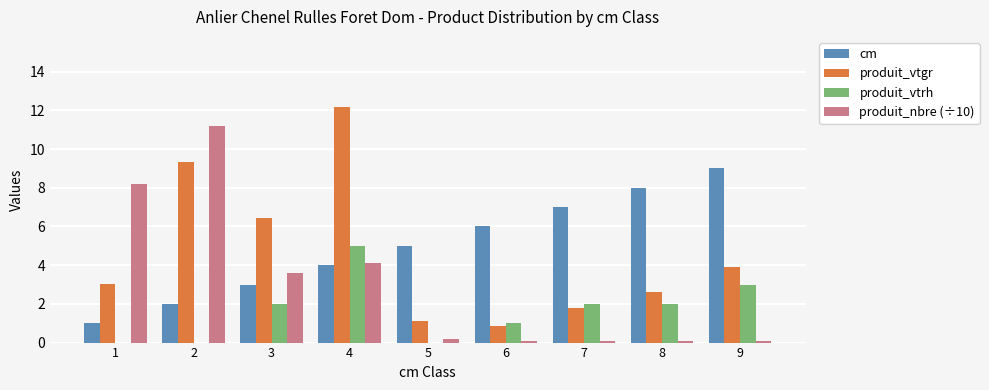

What is the greatest value displayed?

12.2